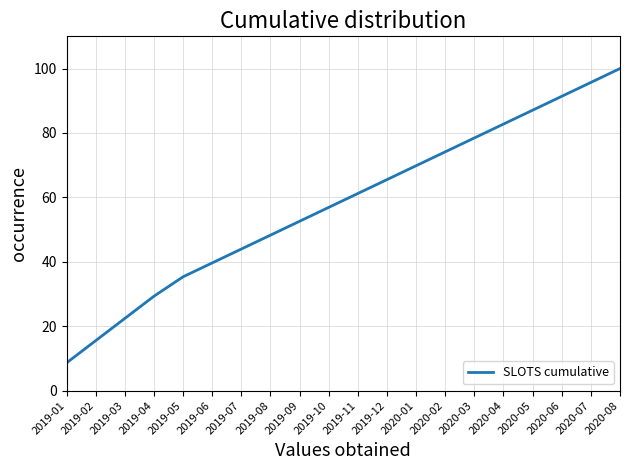

What position from the left is 2019-09?

9